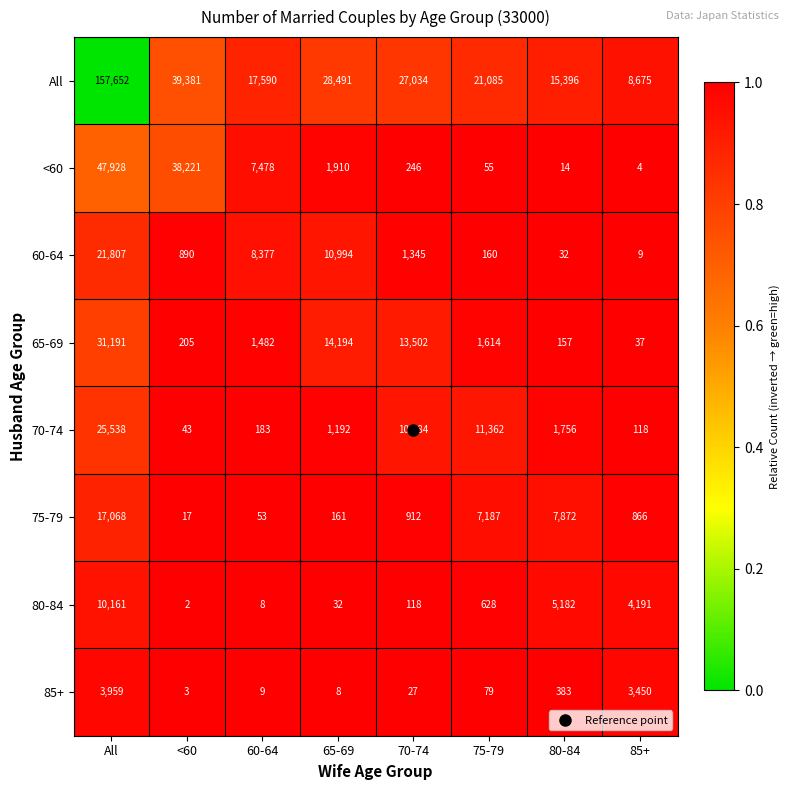

Which series has the widest spread of values?

All